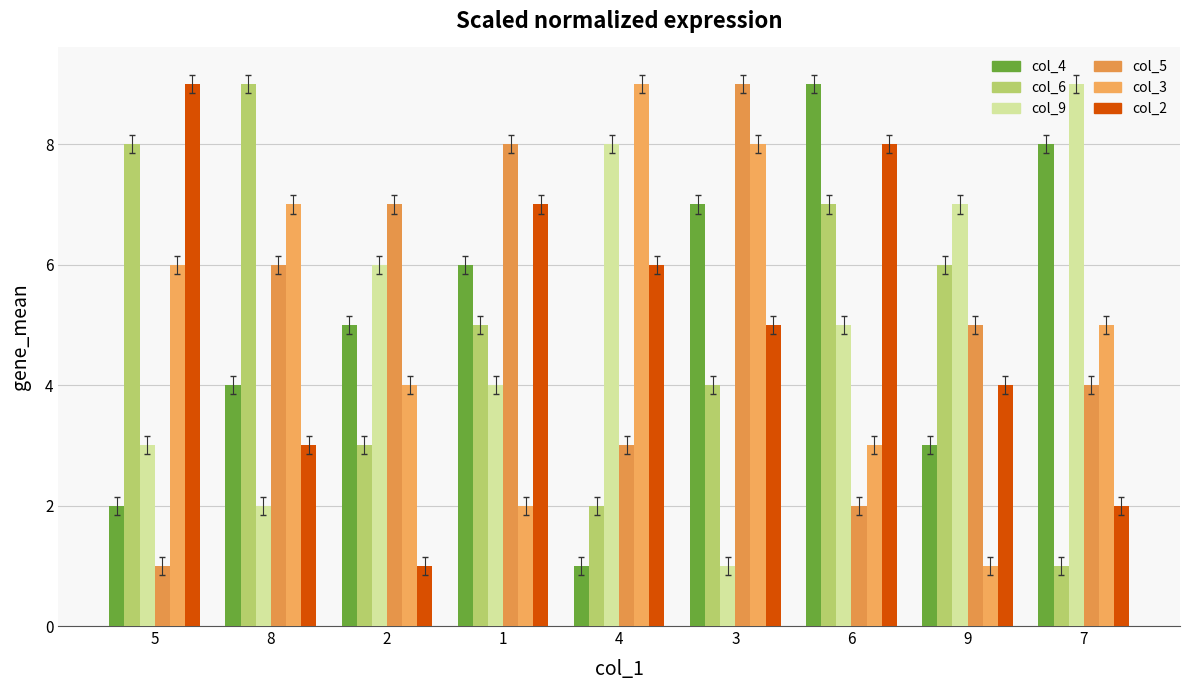

Reading left to right, list all the values displayed in this chart.

col_4: 2	4	5	6	1	7	9	3	8
col_6: 8	9	3	5	2	4	7	6	1
col_9: 3	2	6	4	8	1	5	7	9
col_5: 1	6	7	8	3	9	2	5	4
col_3: 6	7	4	2	9	8	3	1	5
col_2: 9	3	1	7	6	5	8	4	2